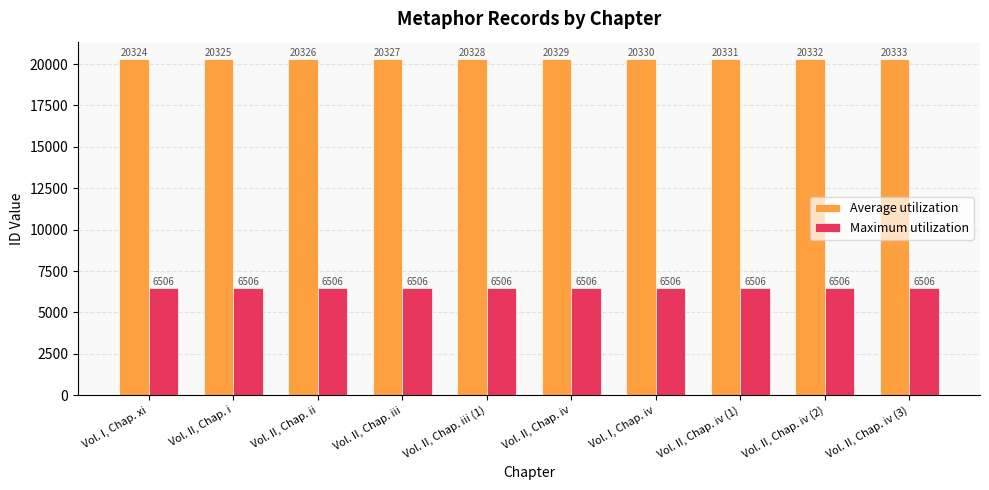

What is the label of the 8th bar from the right?

Vol. II, Chap. ii